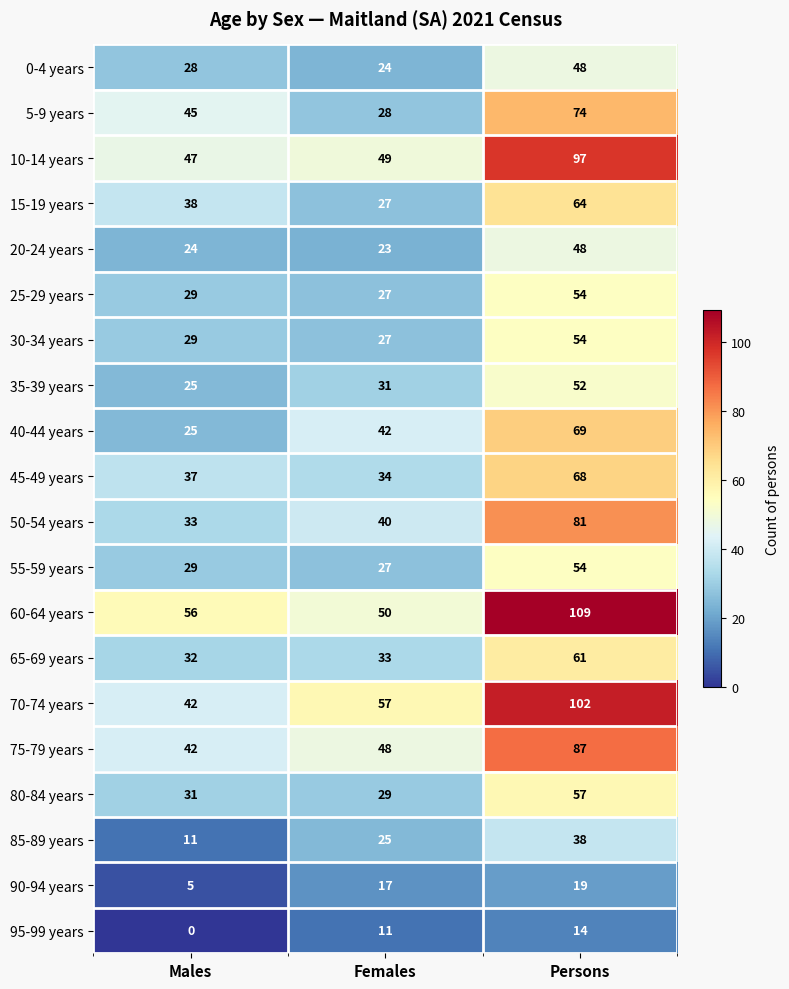

Which series has the widest spread of values?

70-74 years